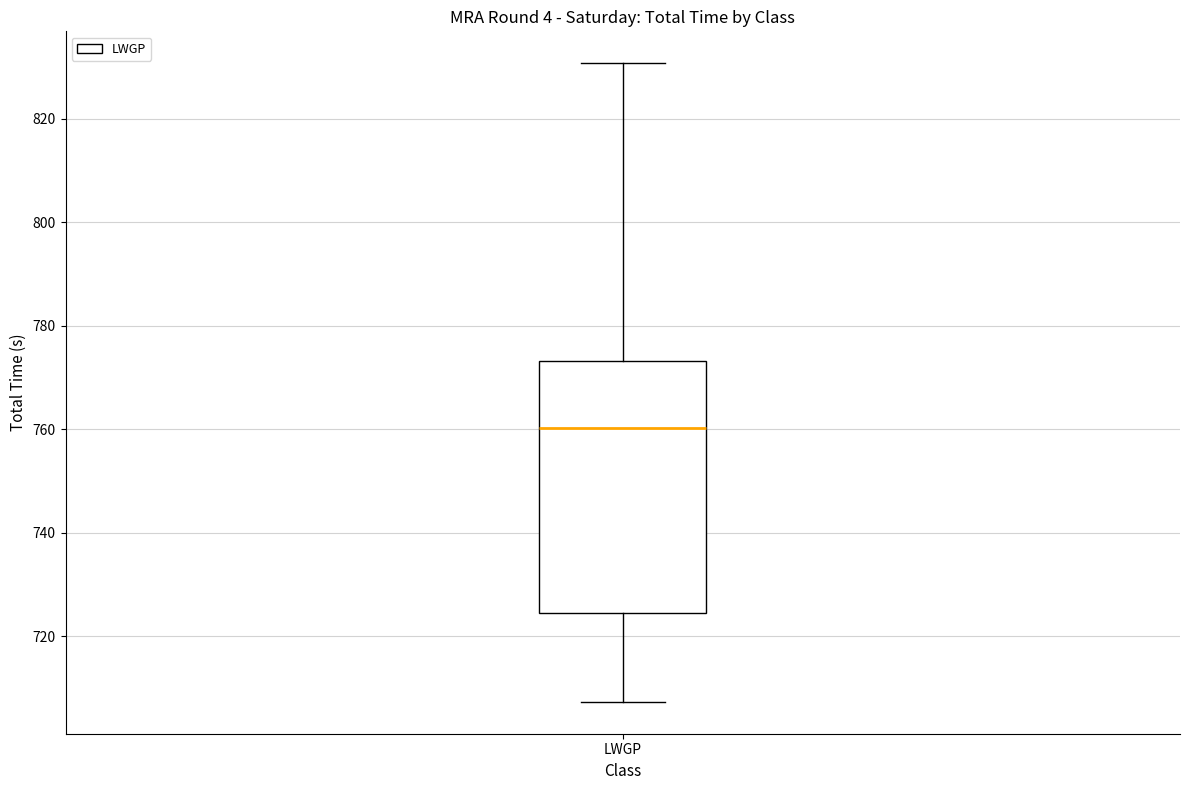

Transcribe this box plot: give where the median line is, the range the box spans, and where the two whiskers end, as read against the y-axis. The values are not printed on the chart, so give them approximately, as read against the axis.

median 760, box 724 to 774, whiskers 708 to 830